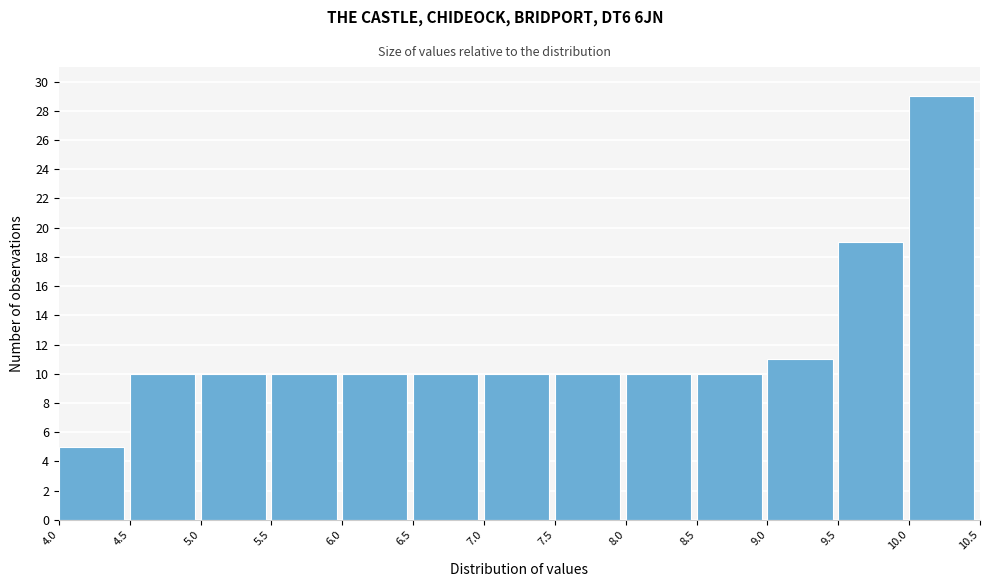

How tall is the bar that spans 10.0 to 10.5 on the x-axis? The values are not printed on the chart, so give them approximately, as read against the axis.

29